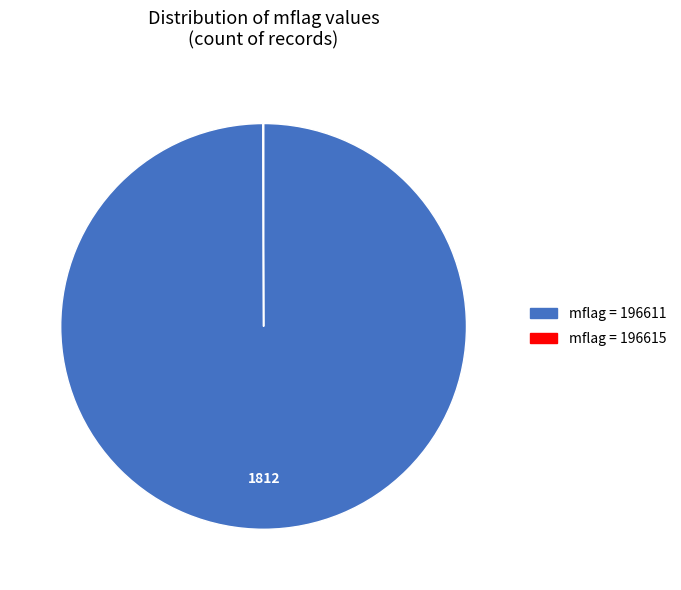

Does any single category account for the majority?

Yes